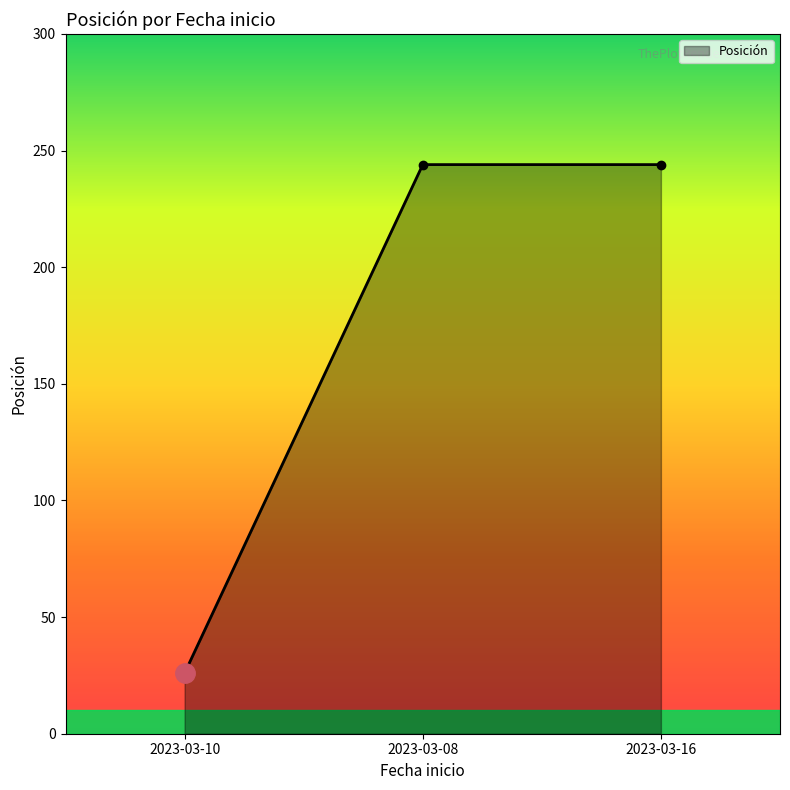

Count the values in the range 26 to 244.

3